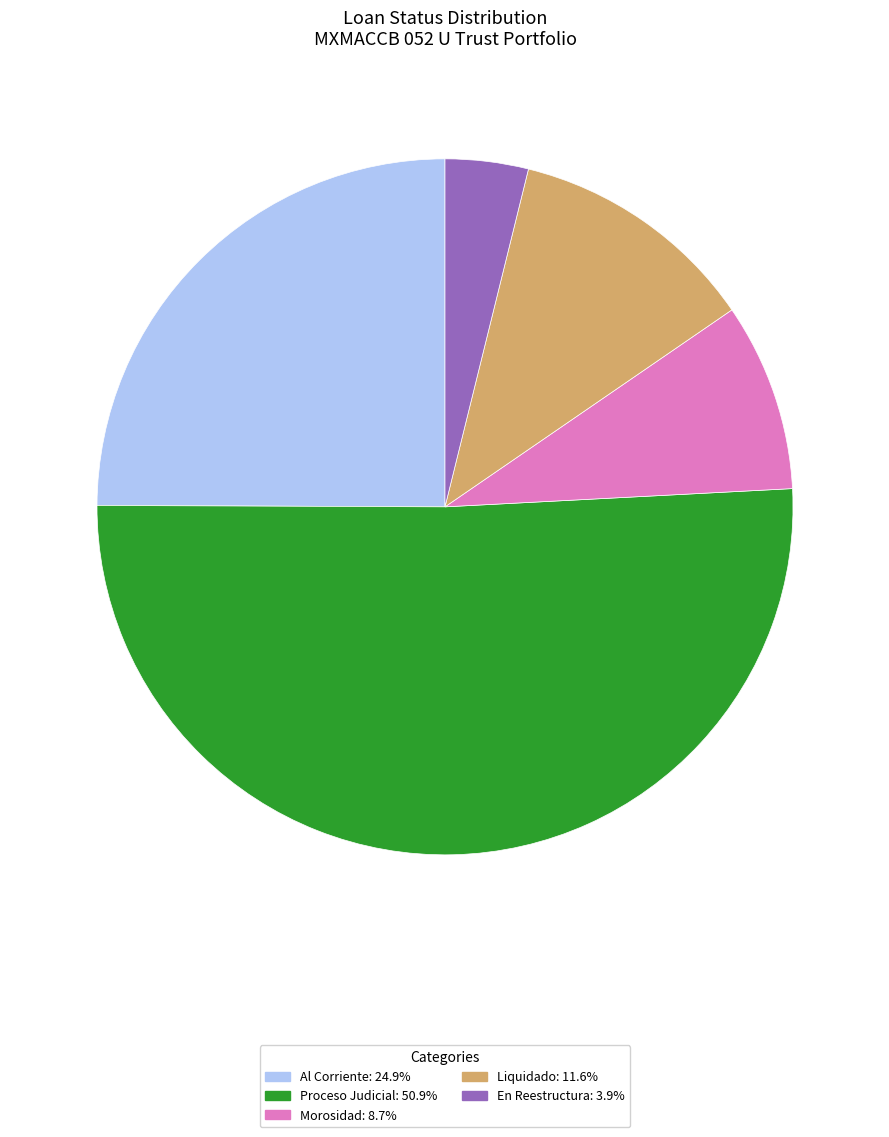

What is the largest slice in the pie chart?

Proceso Judicial